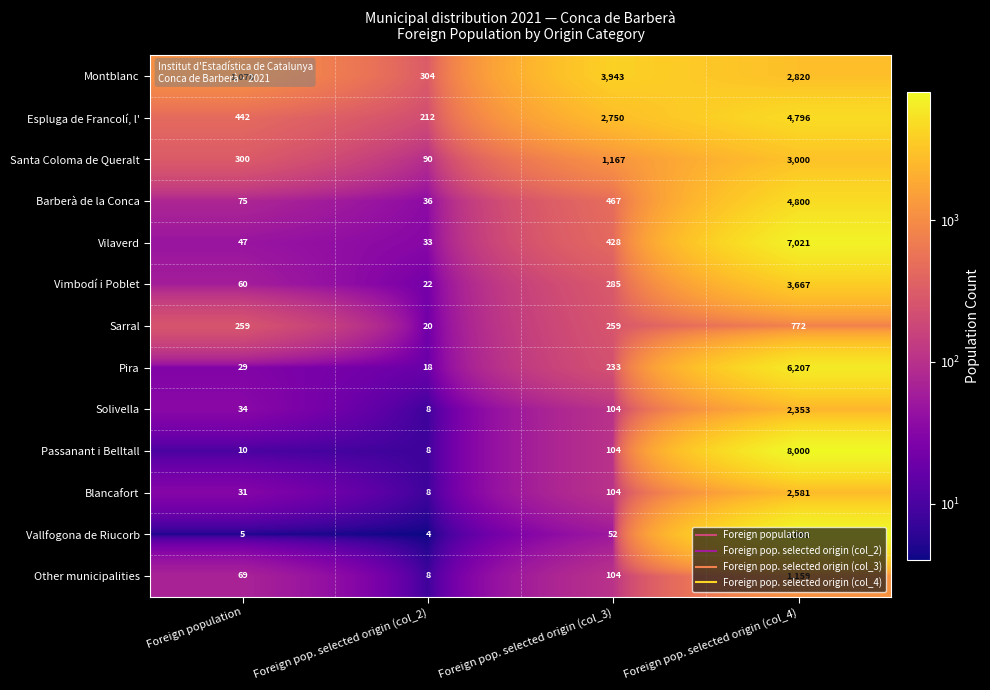

How many series are shown in this chart?

13